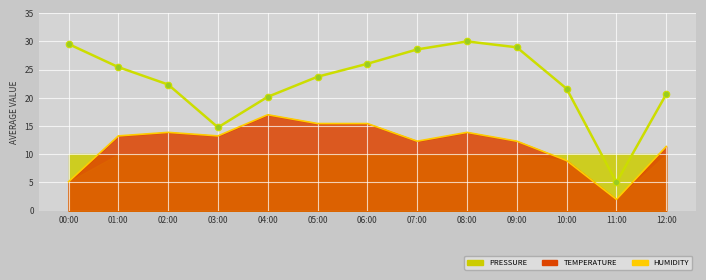

At how many categories does at least one series exceed 24?

6